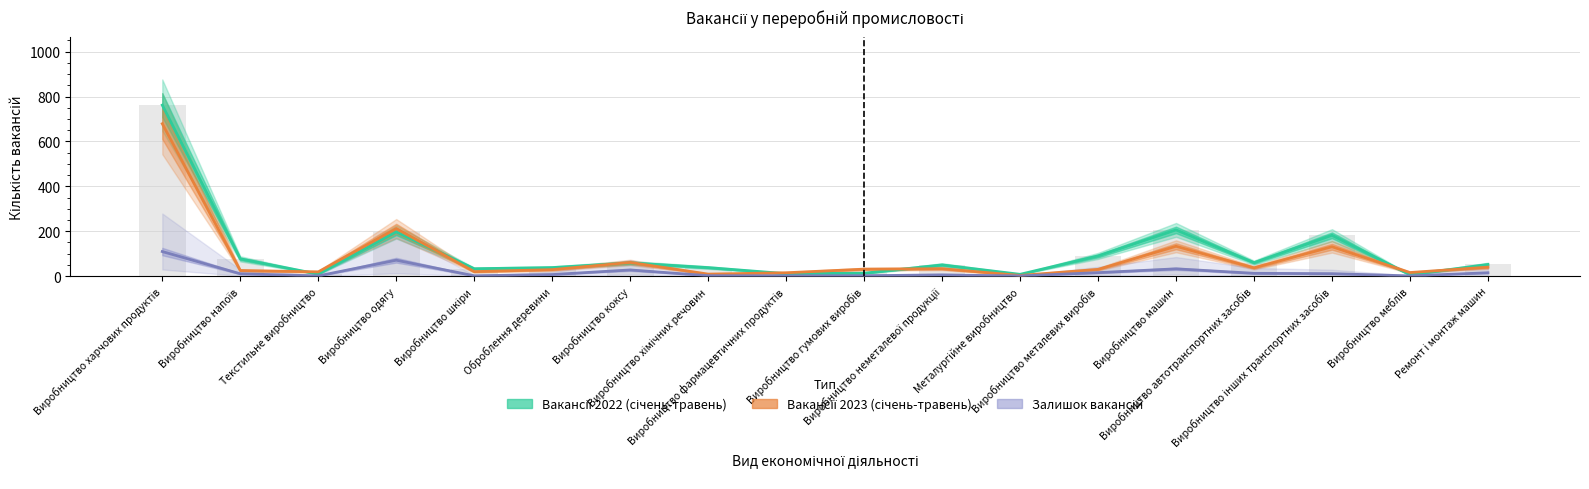

Is it true that Вакансії 2023 (січень-травень) equals 30.0 at Виробництво металевих виробів?

True